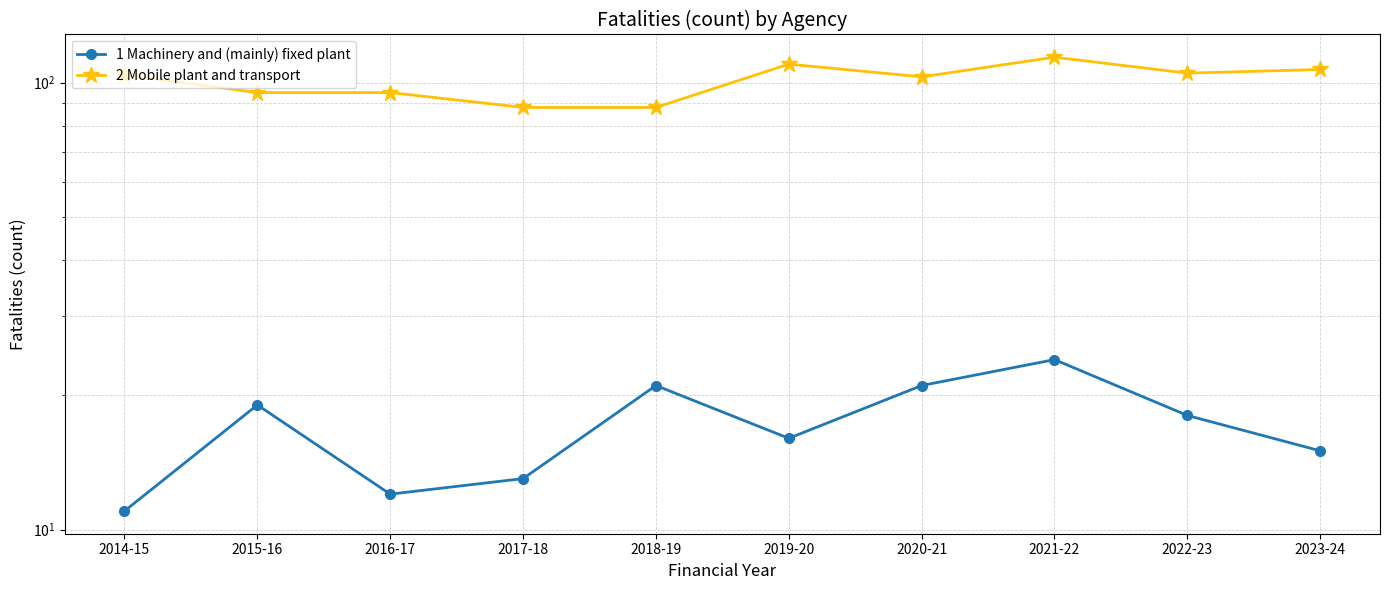

Reading left to right, list all the values displayed in this chart.

1 Machinery and (mainly) fixed plant: 11	19	12	13	21	16	21	24	18	15
2 Mobile plant and transport: 104	95	95	88	88	110	103	114	105	107